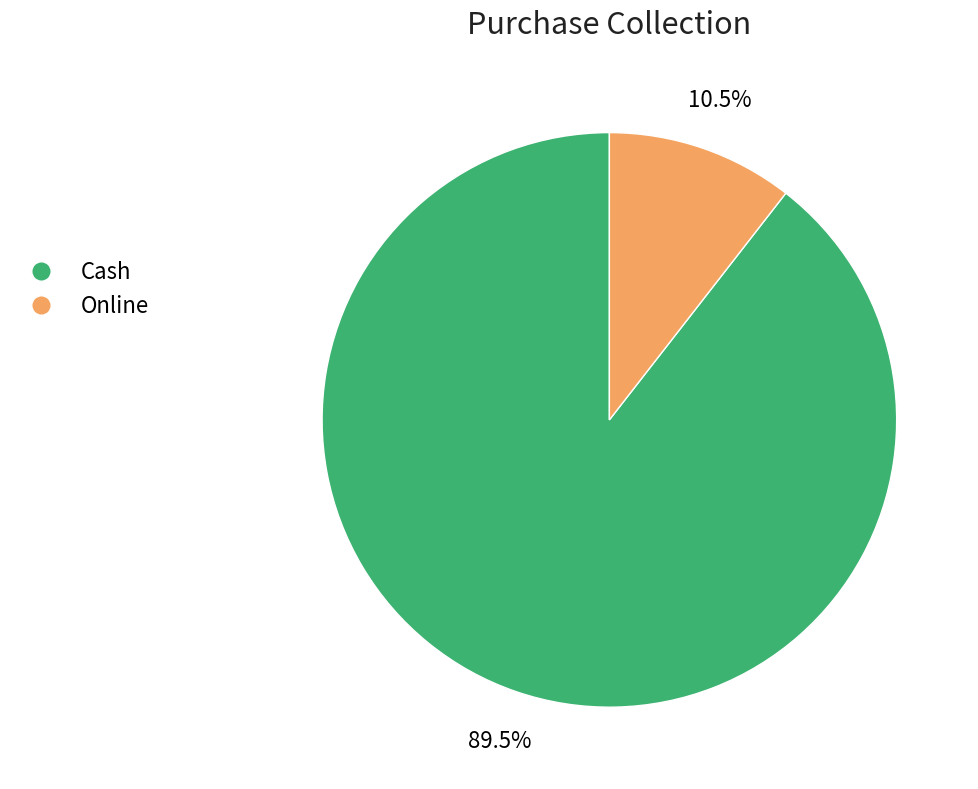

How many segments does this pie chart have?

2